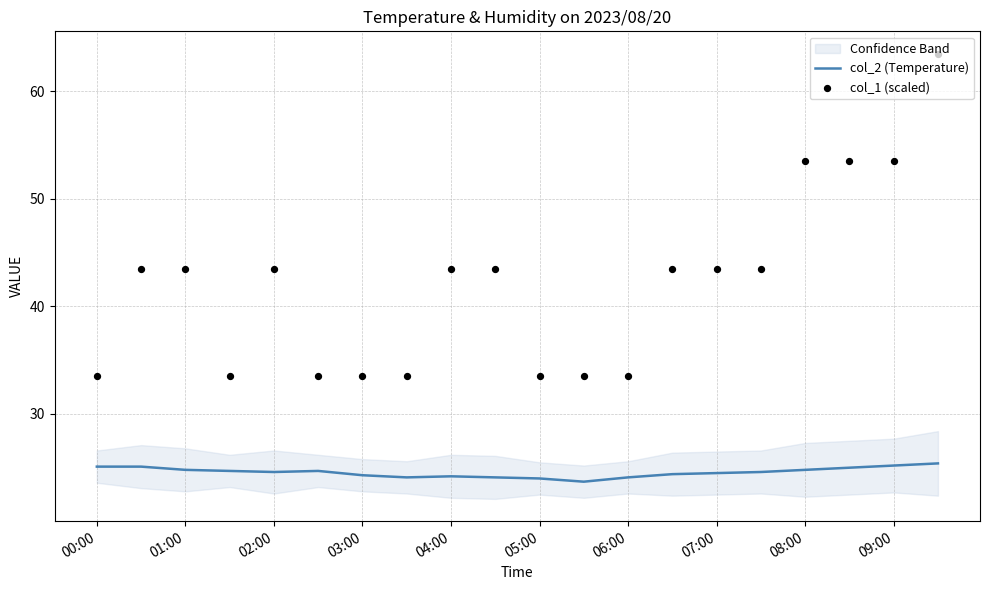

Which series has the largest Y range (max minus min)?

col_1 (scaled)